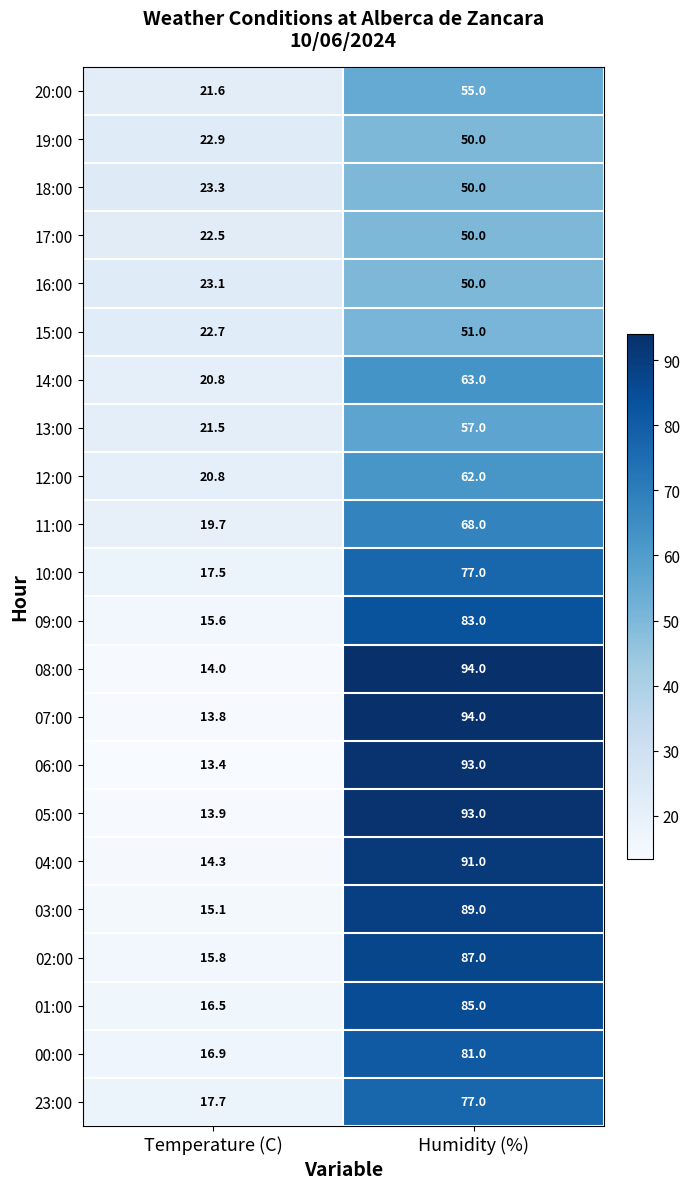

At how many categories does at least one series exceed 30?

1